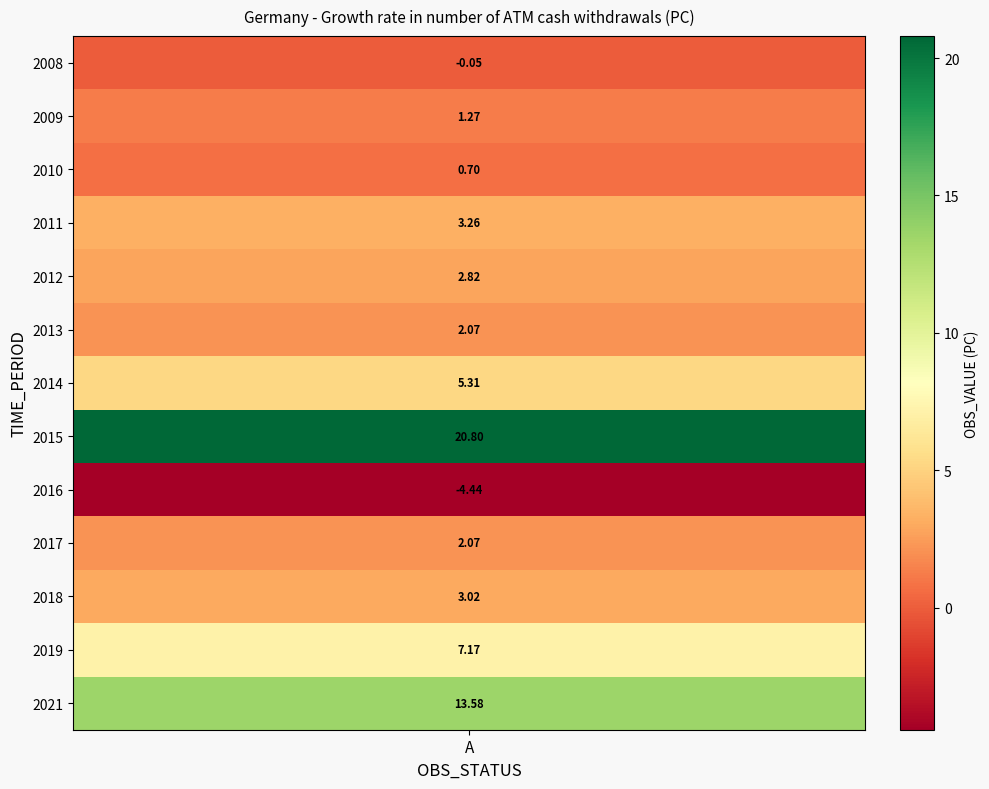

Reading left to right, transcribe all the data shown in this chart.

2008=-0.1	2009=1.3	2010=0.7	2011=3.3	2012=2.8	2013=2.1	2014=5.3	2015=20.8	2016=-4.4	2017=2.1	2018=3.0	2019=7.2	2021=13.6